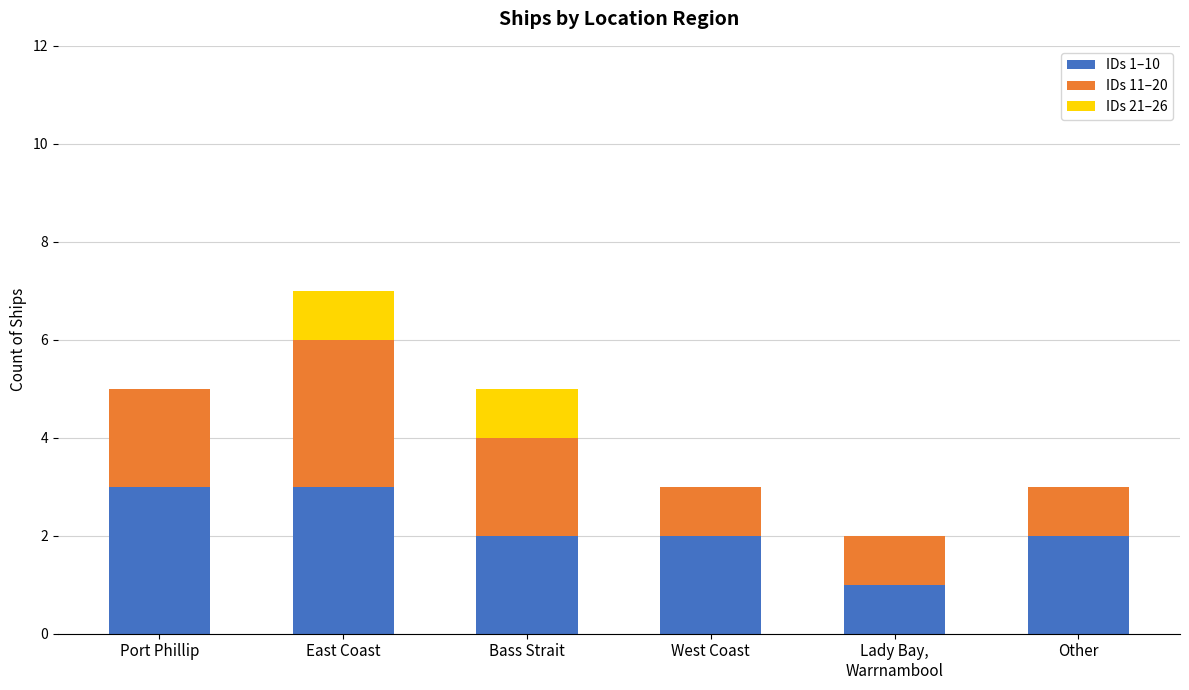

Are the bars horizontal?

No